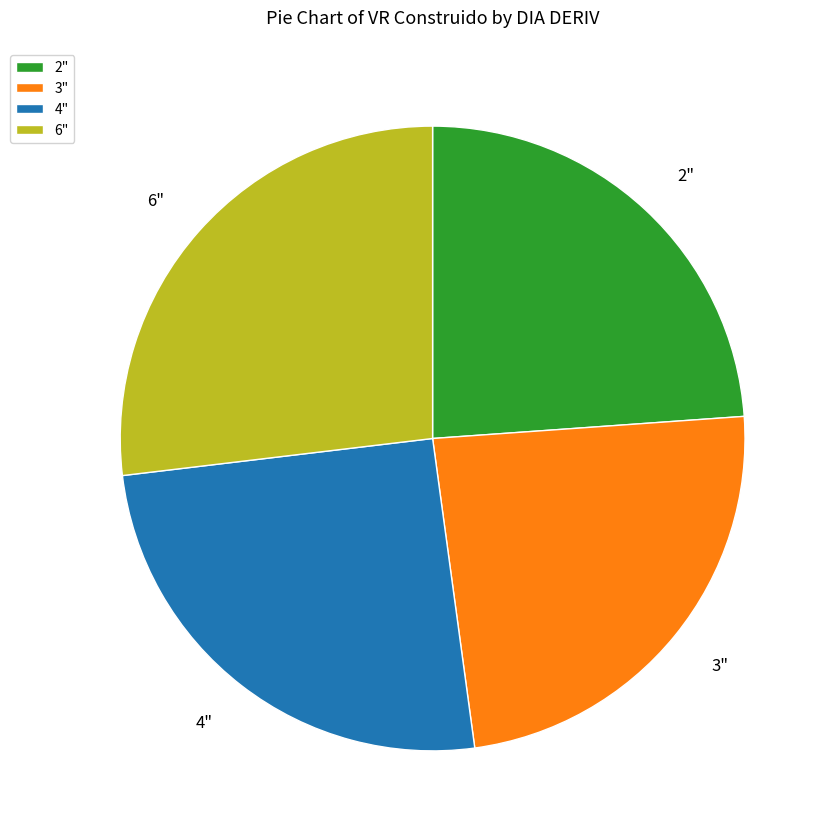

Which slice is the largest?

6"